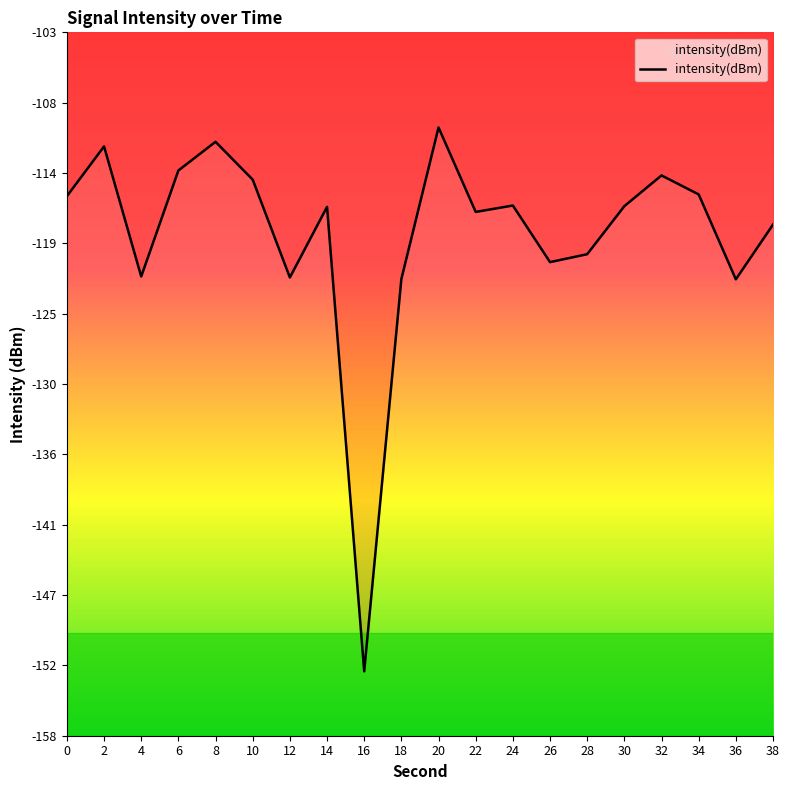

What is the value of the 17th point from the left?

-114.1